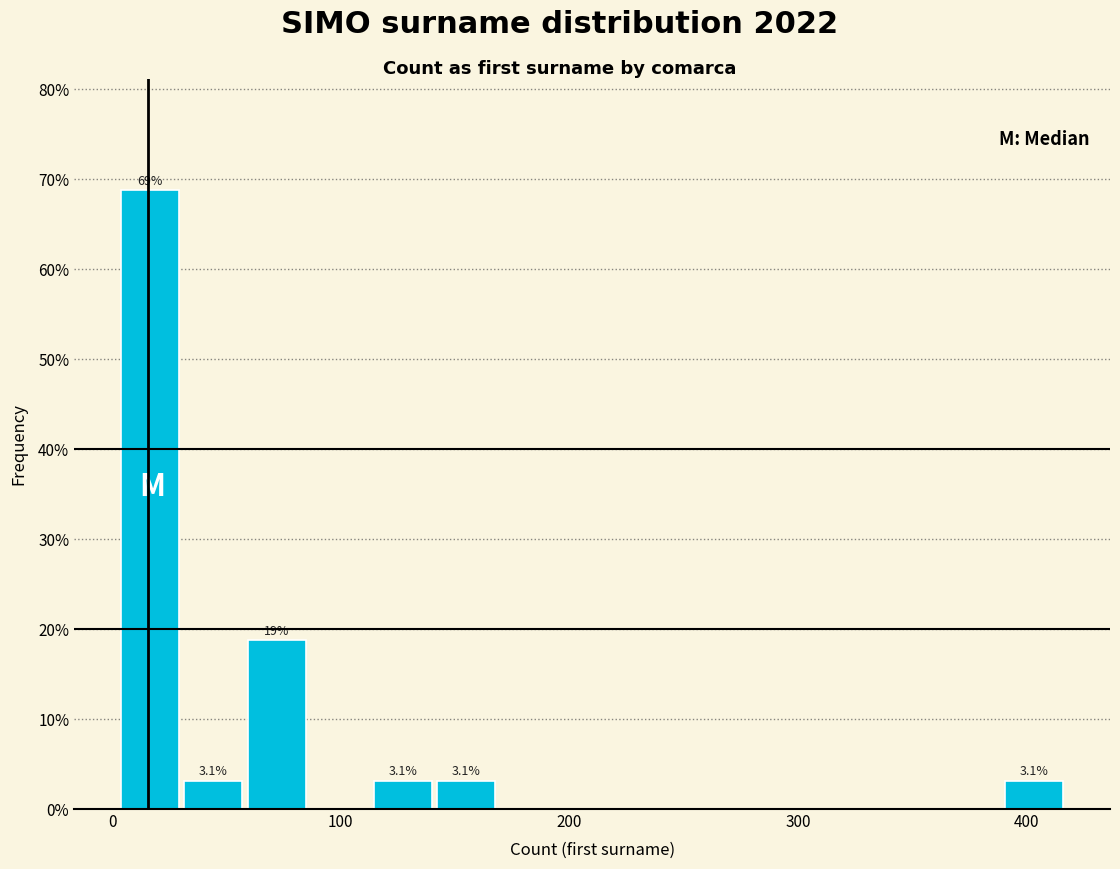

Read against the x-axis, roughly where is the centre of the tallest bar?

20